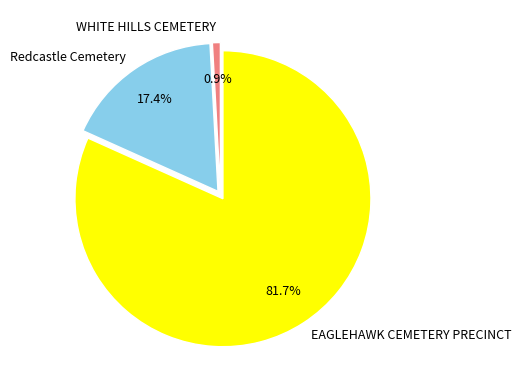

Does WHITE HILLS CEMETERY account for over 50% of the chart?

No